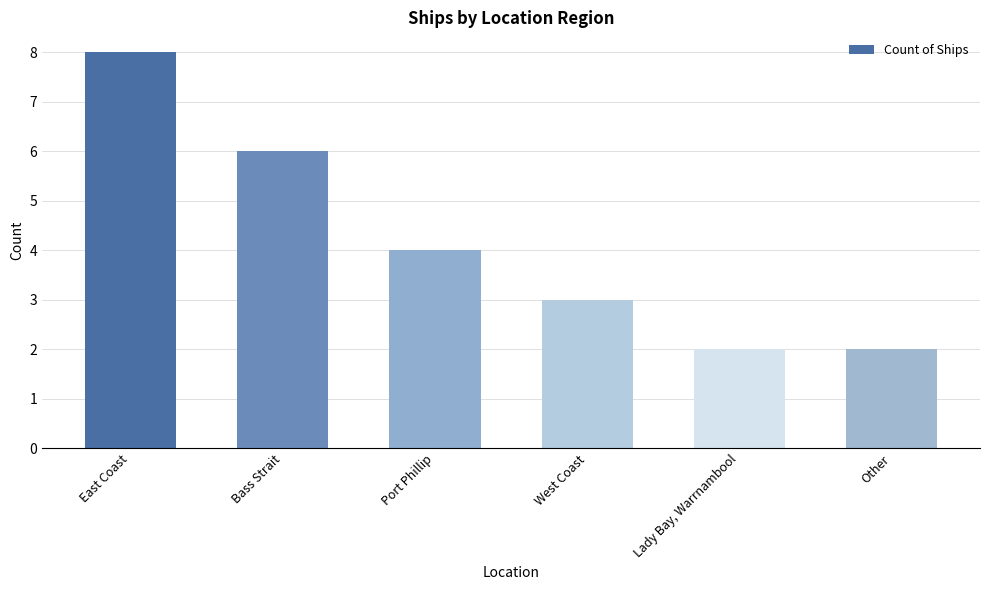

What is the value of the 4th bar from the left?

3